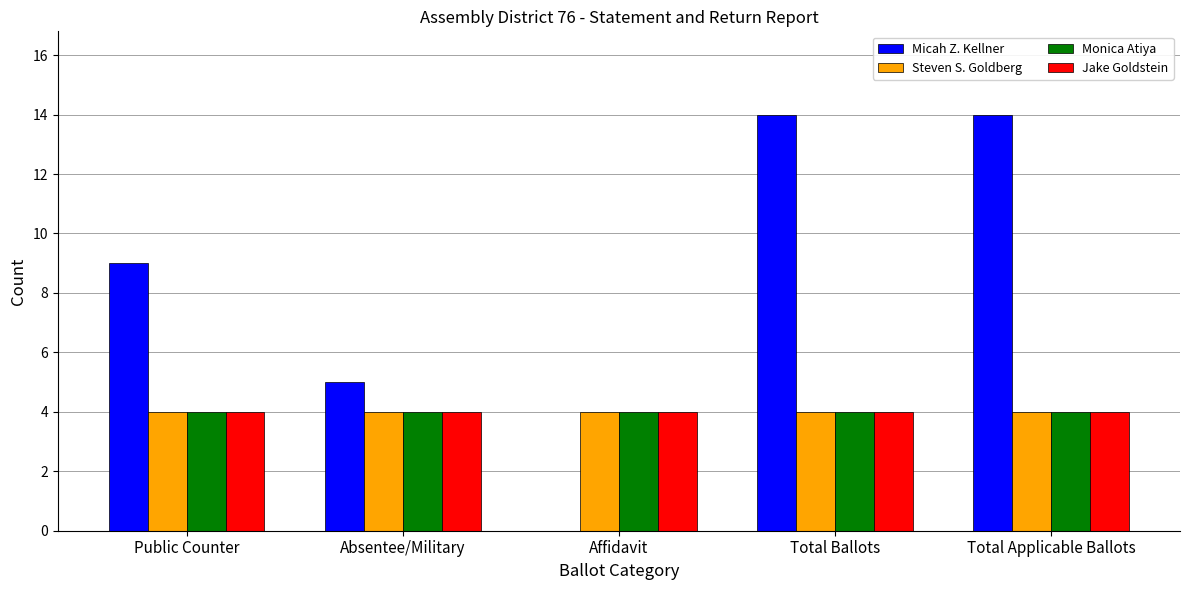

Between Absentee/Military and Affidavit, which series saw the biggest shift?

Micah Z. Kellner